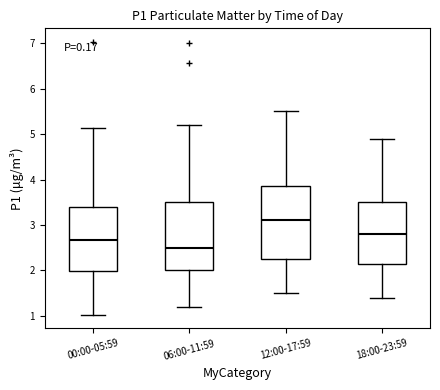

Reading left to right, read every box against the y-axis: the position of its median line, the range the box covers, and the ends of its whiskers. The values are not printed on the chart, so give them approximately, as read against the axis.

00:00-05:59: median 2.7, box 2.0 to 3.4, whiskers 1.0 to 5.1
06:00-11:59: median 2.5, box 2.0 to 3.5, whiskers 1.2 to 5.2
12:00-17:59: median 3.1, box 2.3 to 3.9, whiskers 1.5 to 5.5
18:00-23:59: median 2.8, box 2.2 to 3.5, whiskers 1.4 to 4.9